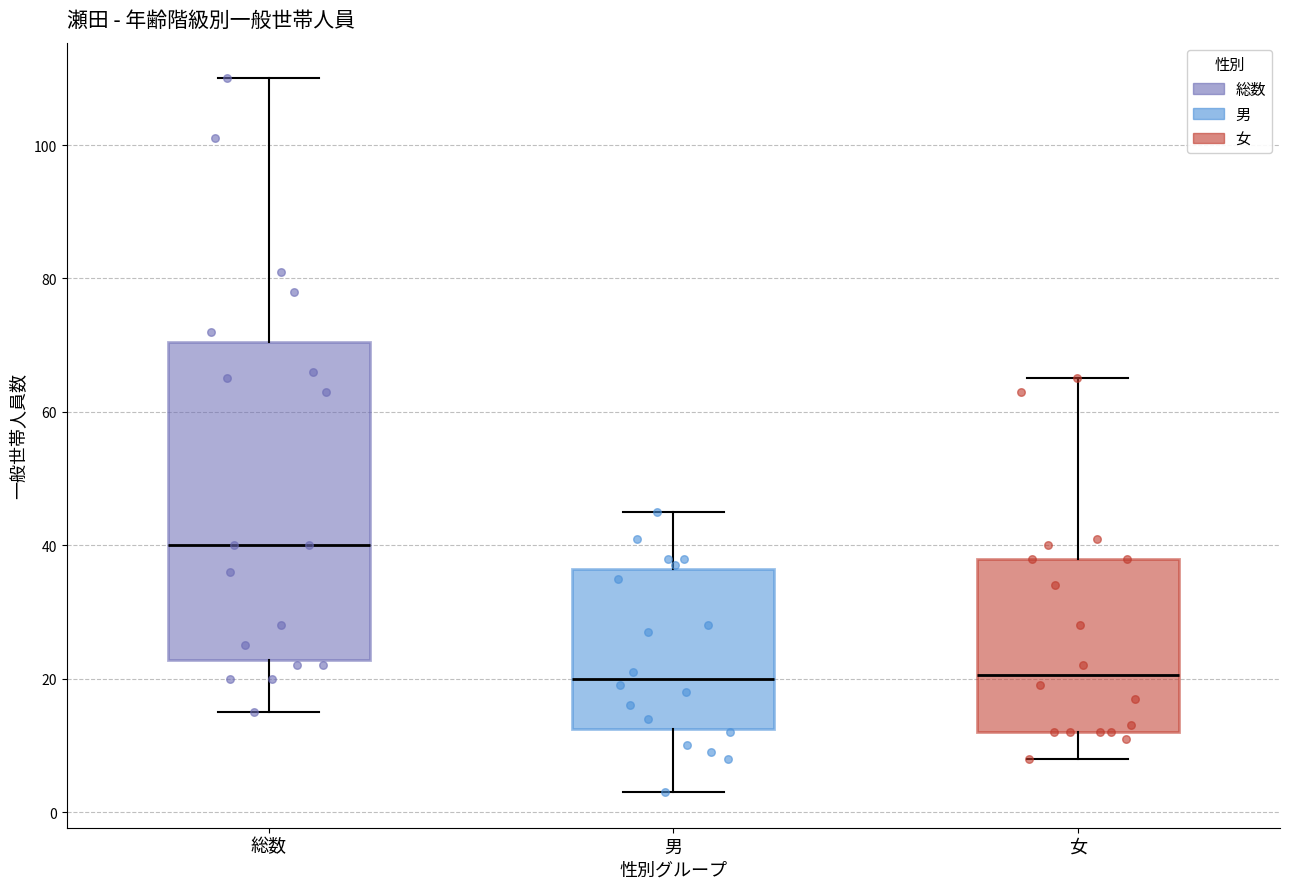

Reading left to right, read every box against the y-axis: the position of its median line, the range the box covers, and the ends of its whiskers. The values are not printed on the chart, so give them approximately, as read against the axis.

総数: median 40, box 22 to 70, whiskers 16 to 110
男: median 20, box 12 to 36, whiskers 4 to 46
女: median 20, box 12 to 38, whiskers 8 to 66